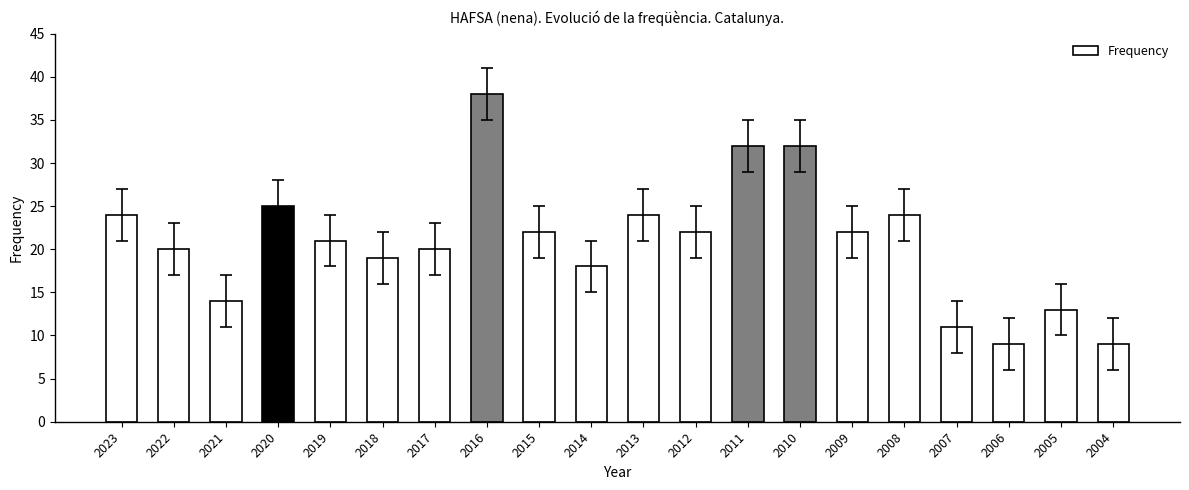

How many series are shown in this chart?

1